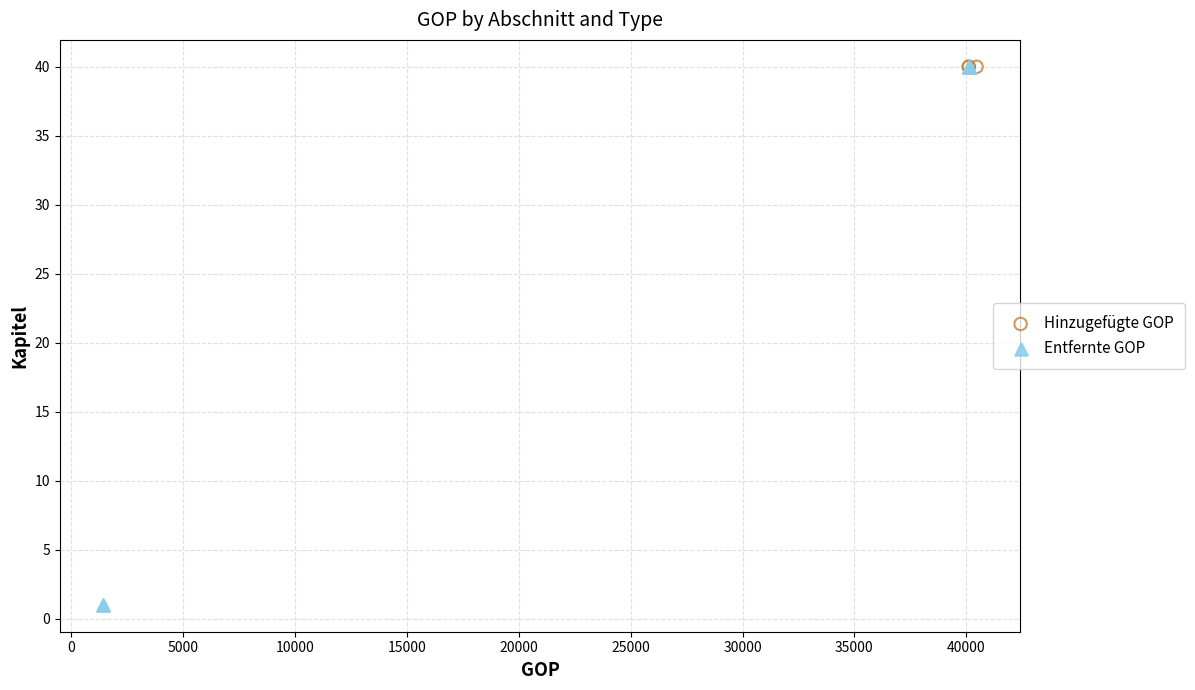

Which series reaches the minimum Y coordinate?

Entfernte GOP